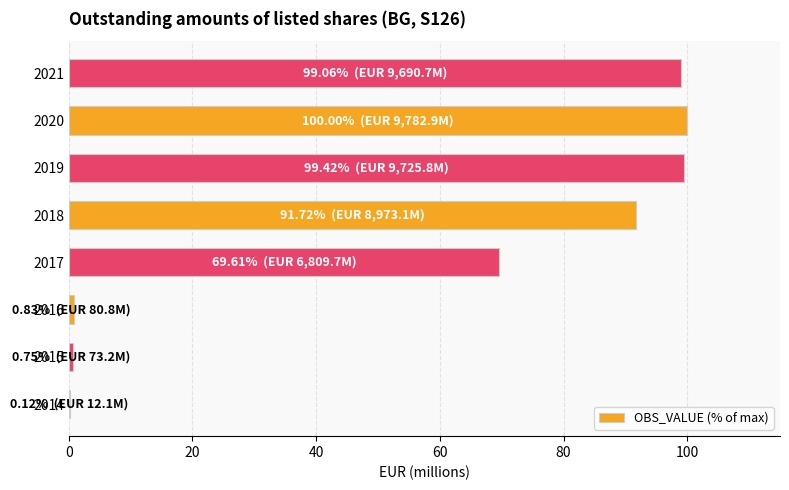

Between 2021 and 2017, which is larger?

2021